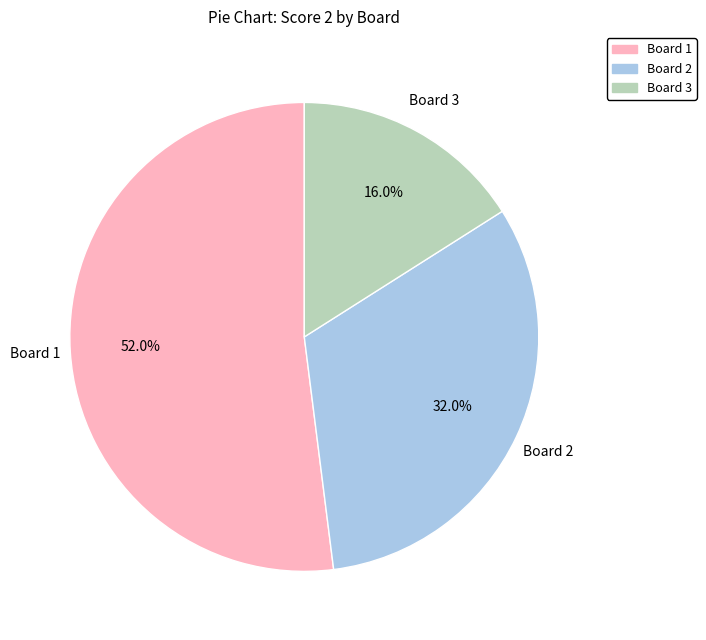

What is the ratio of the value at Board 1 to the value at Board 3?

3.2